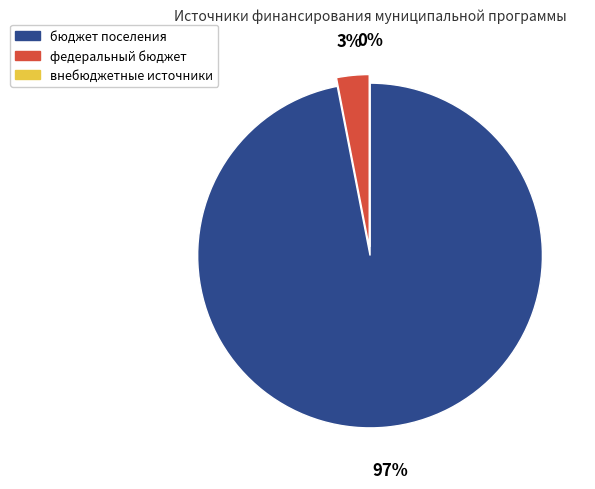

Count the number of slices in the pie.

3